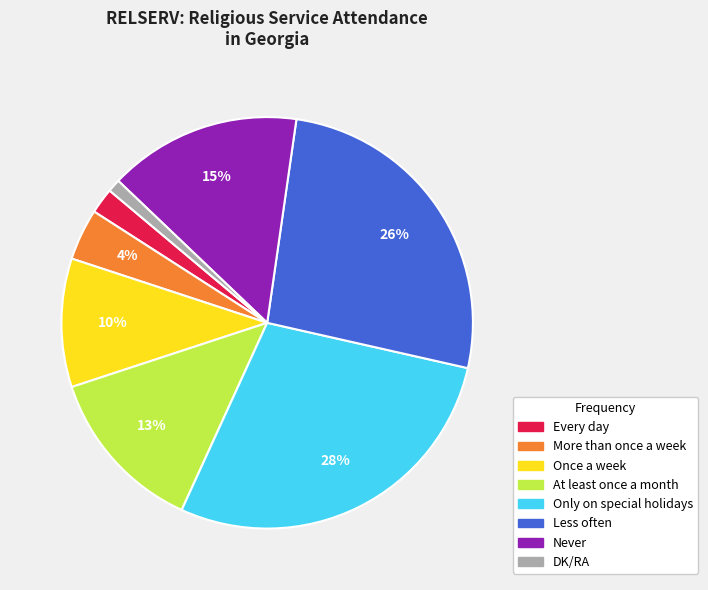

What is the smallest slice in the pie chart?

DK/RA